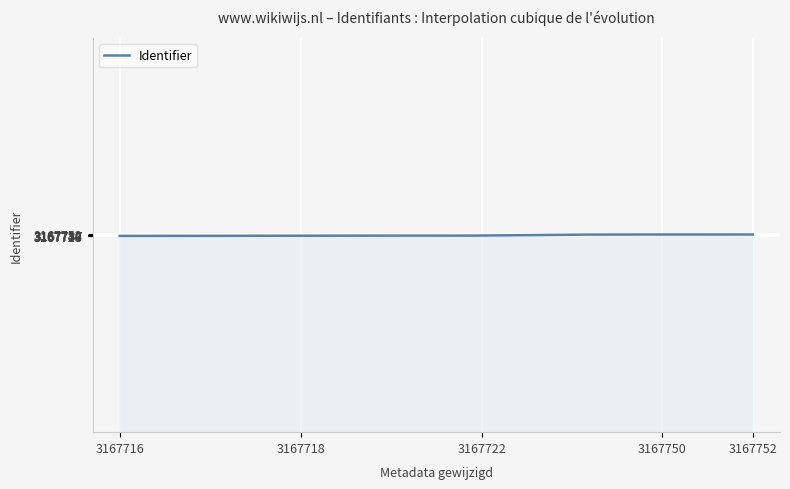

What is the greatest value displayed?

3167752.0